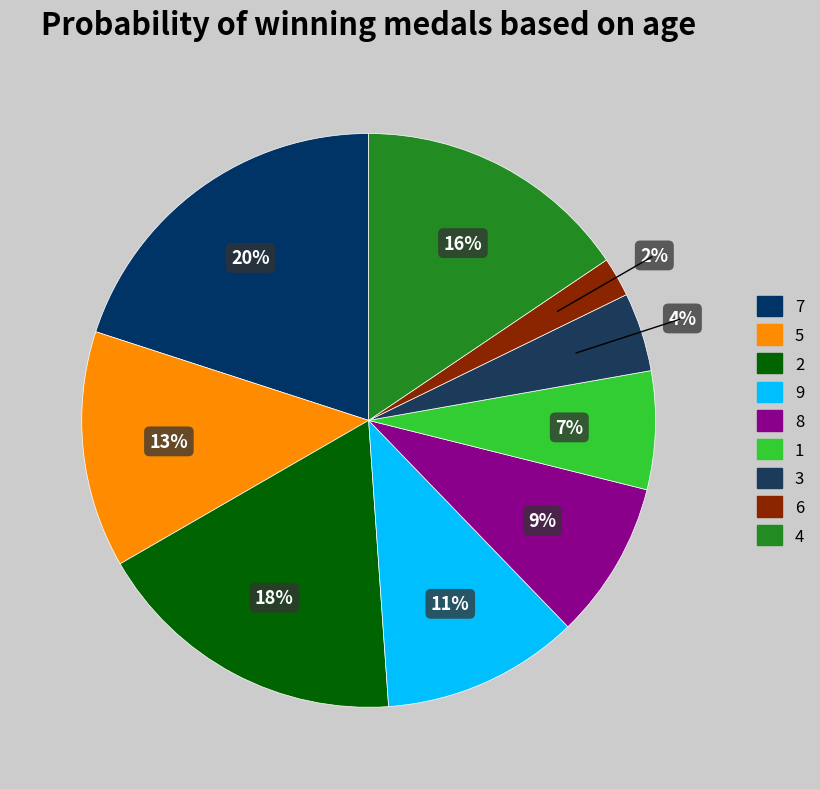

To the nearest percent, what is the difference between the largest and smallest slice percentages?

18%